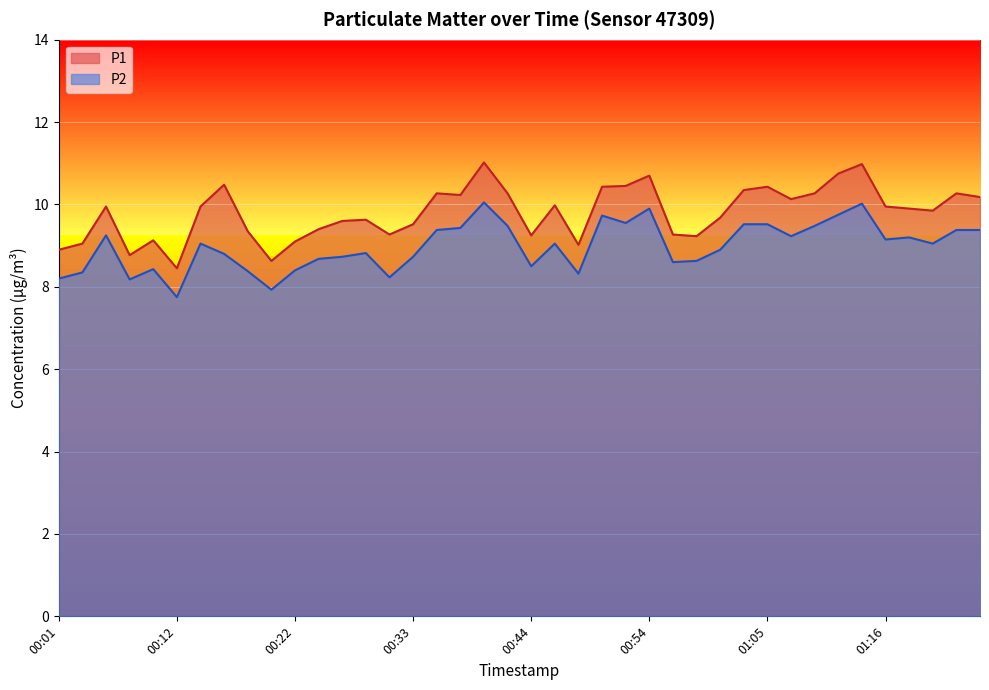

Which series has the largest total across all categories?

P1